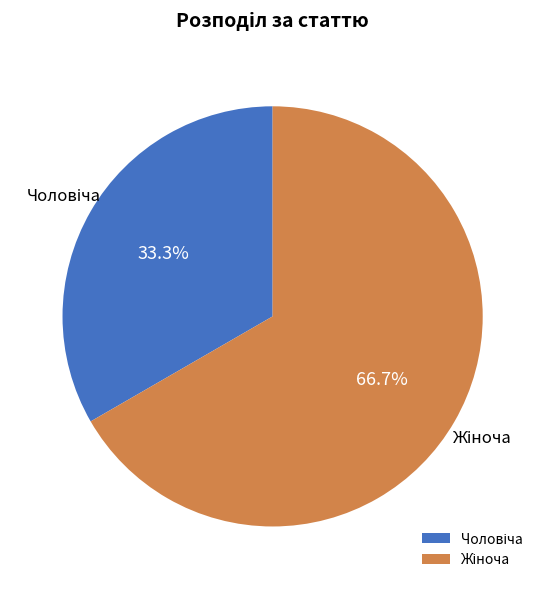

Does any single category account for the majority?

Yes